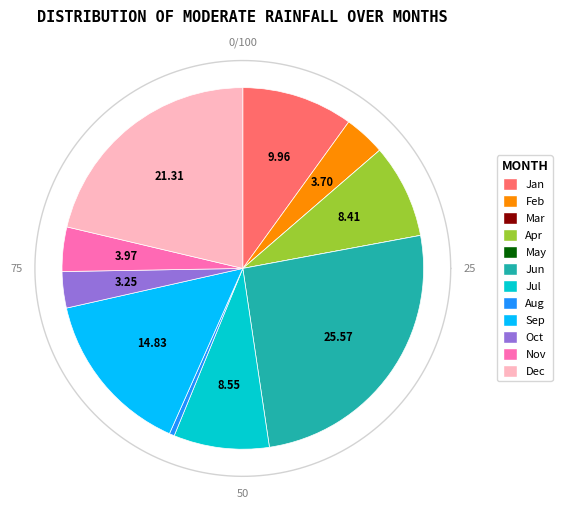

Does Nov account for over 50% of the chart?

No